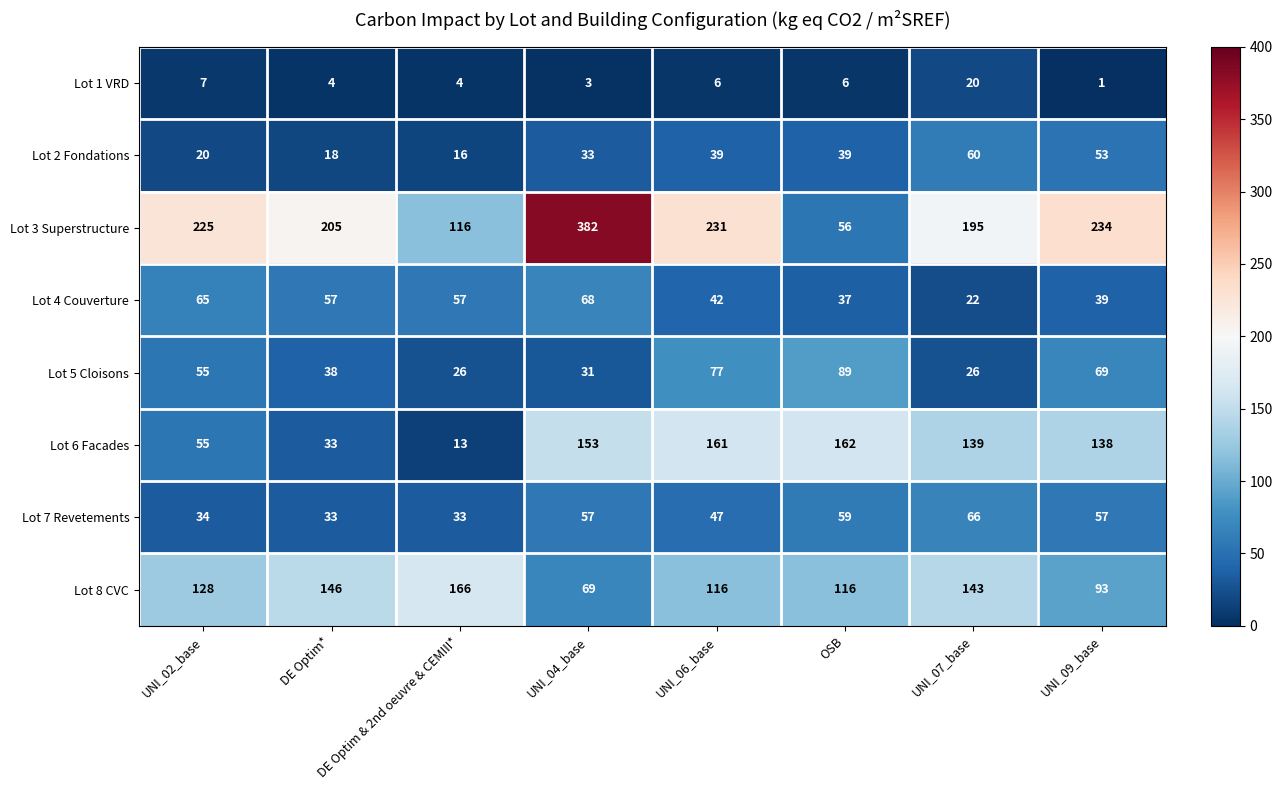

What is the approximate value of Lot 1 VRD at DE Optim & 2nd oeuvre & CEMIII*, to the nearest 5?

5